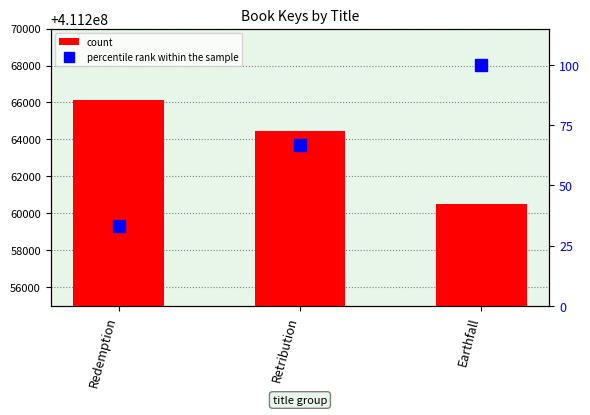

Which series has the widest spread of values?

count